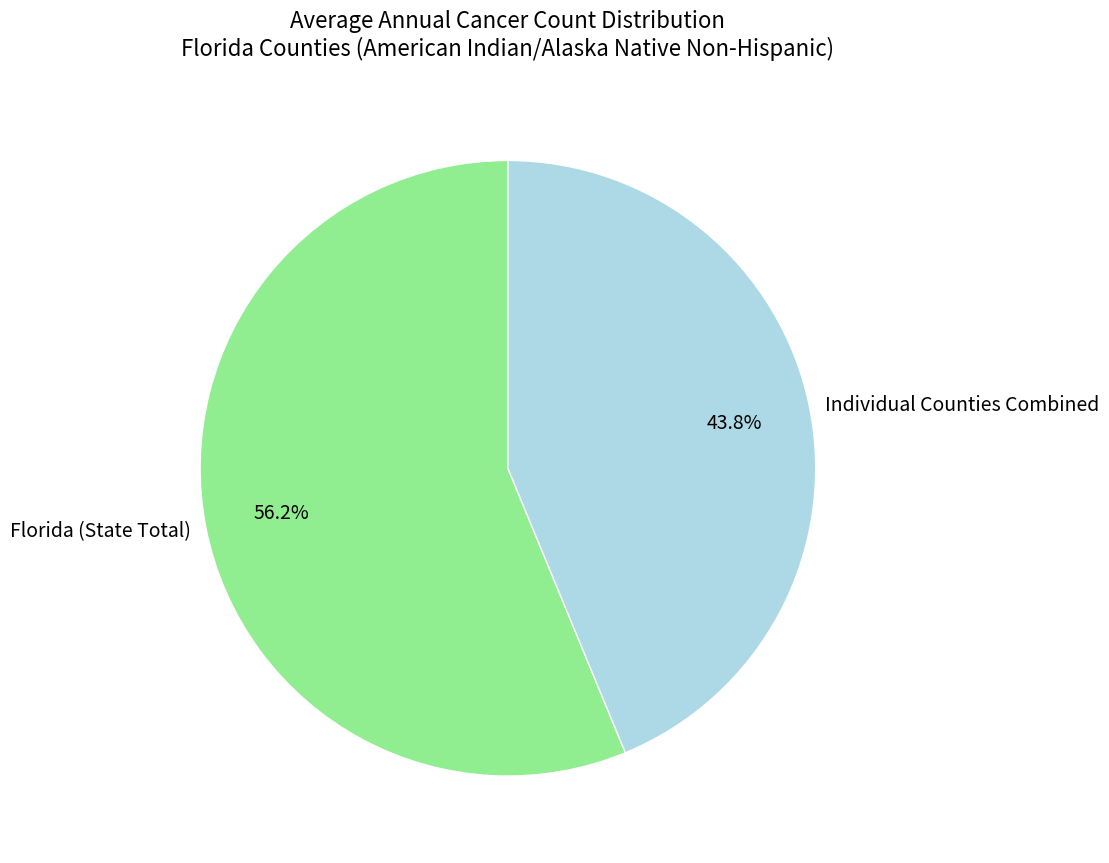

Which category accounts for the majority?

Florida (State Total)